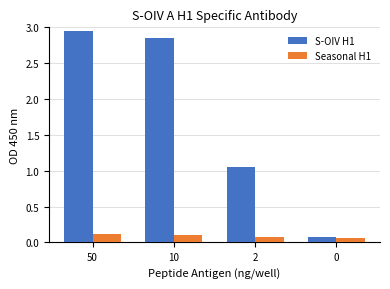

The S-OIV H1 series shows 2.0 at 50. True or false?

False